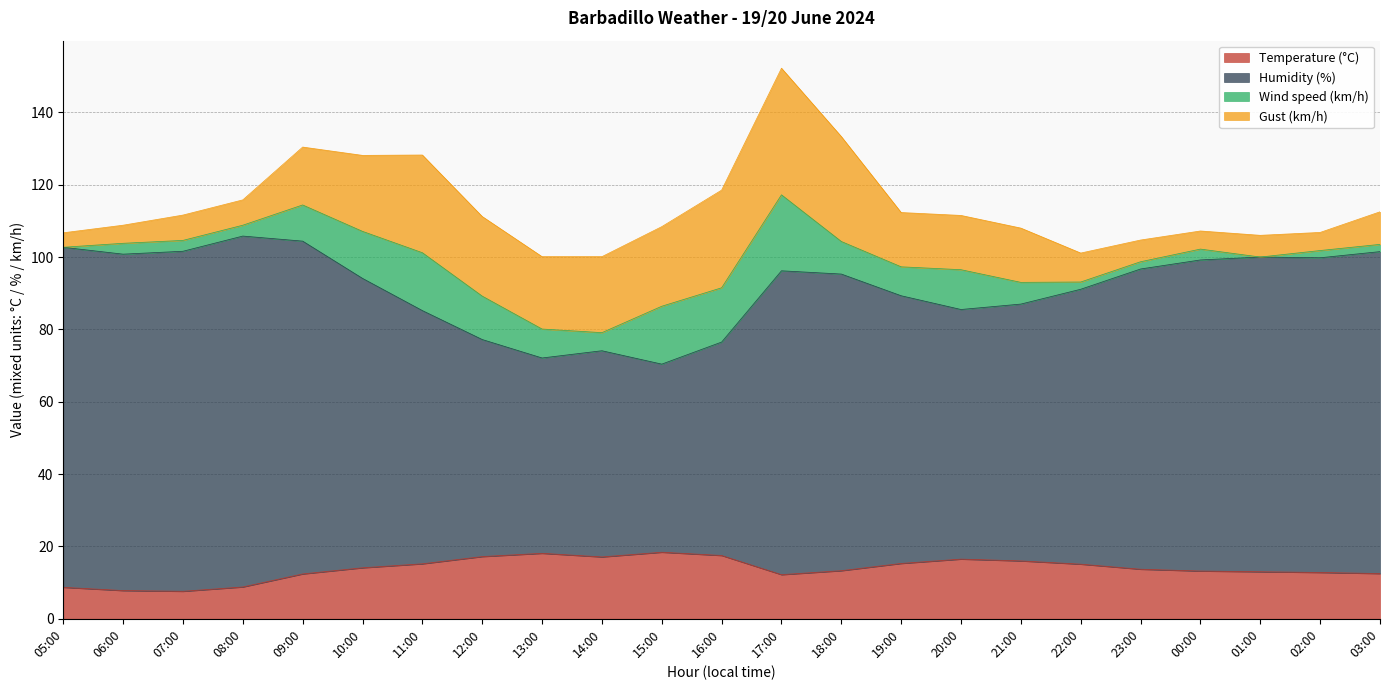

What is the label of the 12th point from the left?

16:00